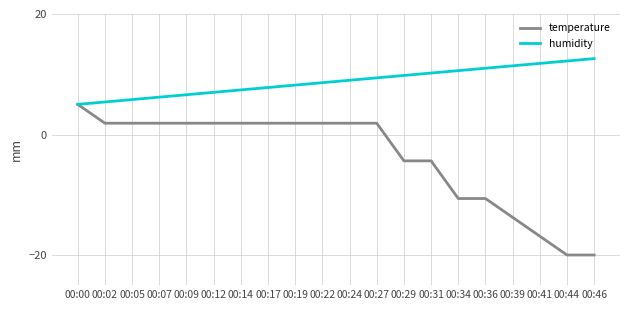

Rank the series by their average value, from lowest to highest.

temperature, humidity